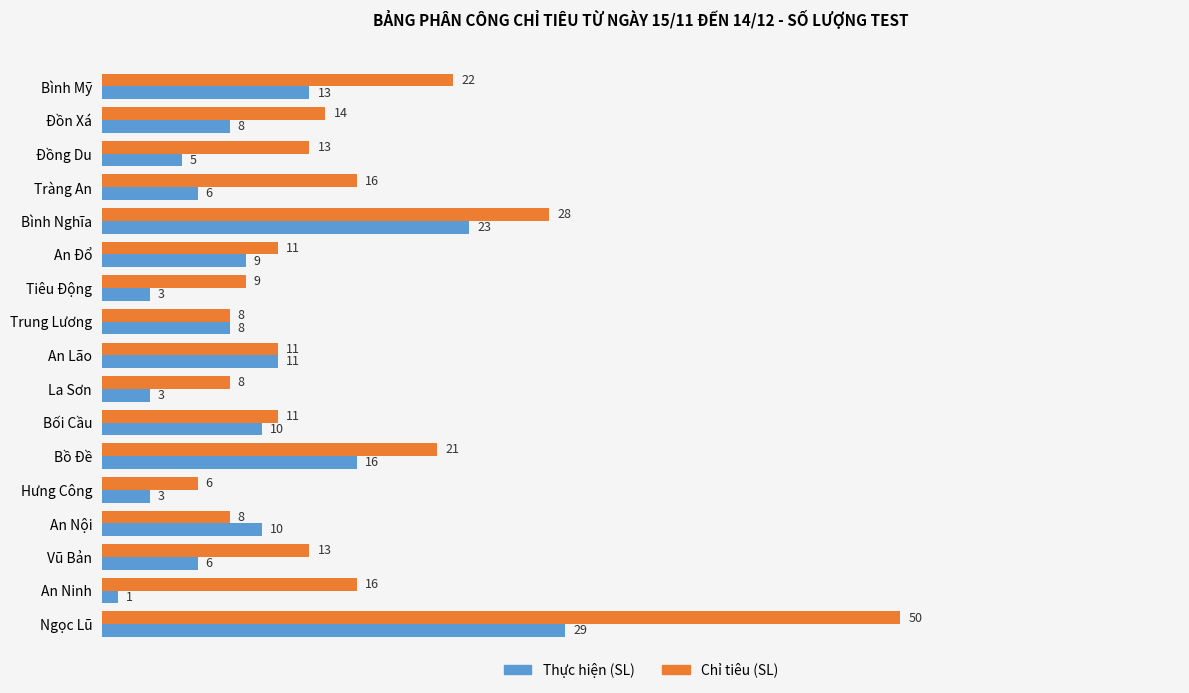

Which series changed the most between La Sơn and An Nội?

Thực hiện (SL)